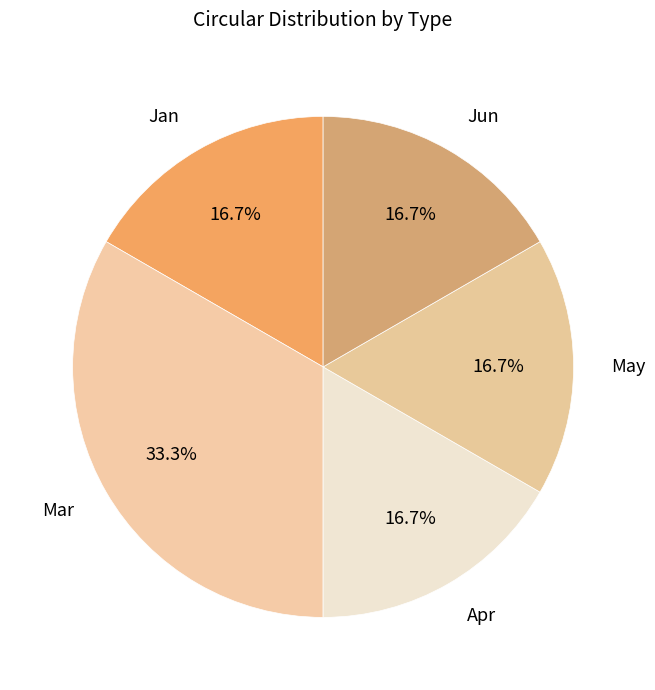

What percentage is the Jun slice, to the nearest percent?

17%